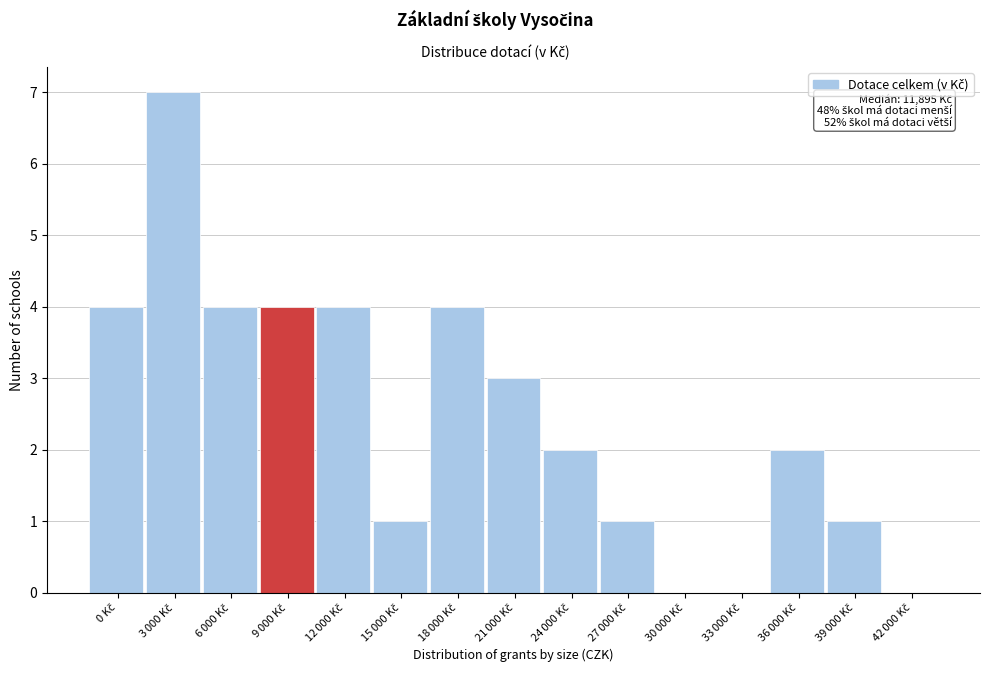

What is the sum of all values?

37